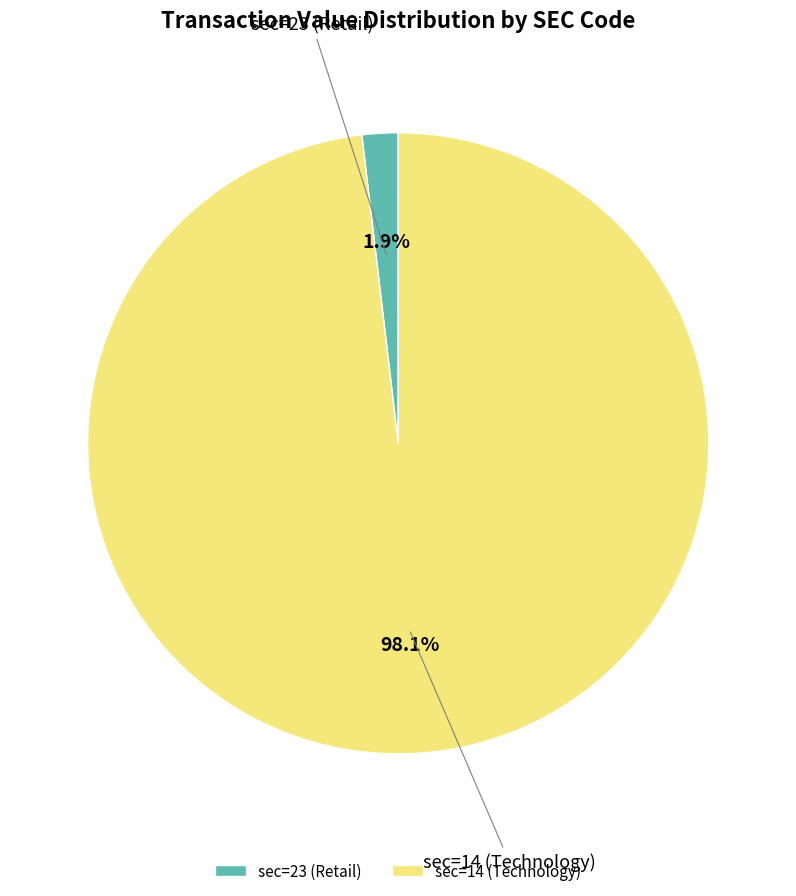

Between sec=14 (Technology) and sec=23 (Retail), which is larger?

sec=14 (Technology)